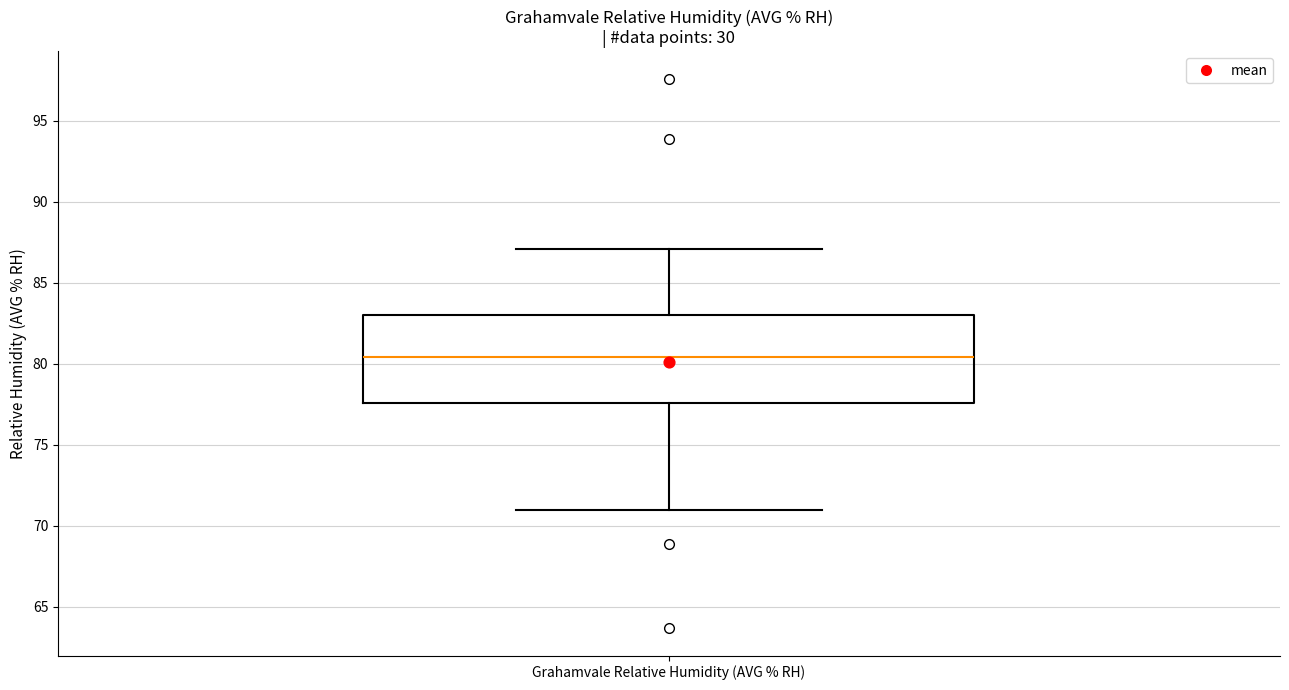

Transcribe this box plot: give where the median line is, the range the box spans, and where the two whiskers end, as read against the y-axis. The values are not printed on the chart, so give them approximately, as read against the axis.

median 80.5, box 77.5 to 83.0, whiskers 71.0 to 87.0